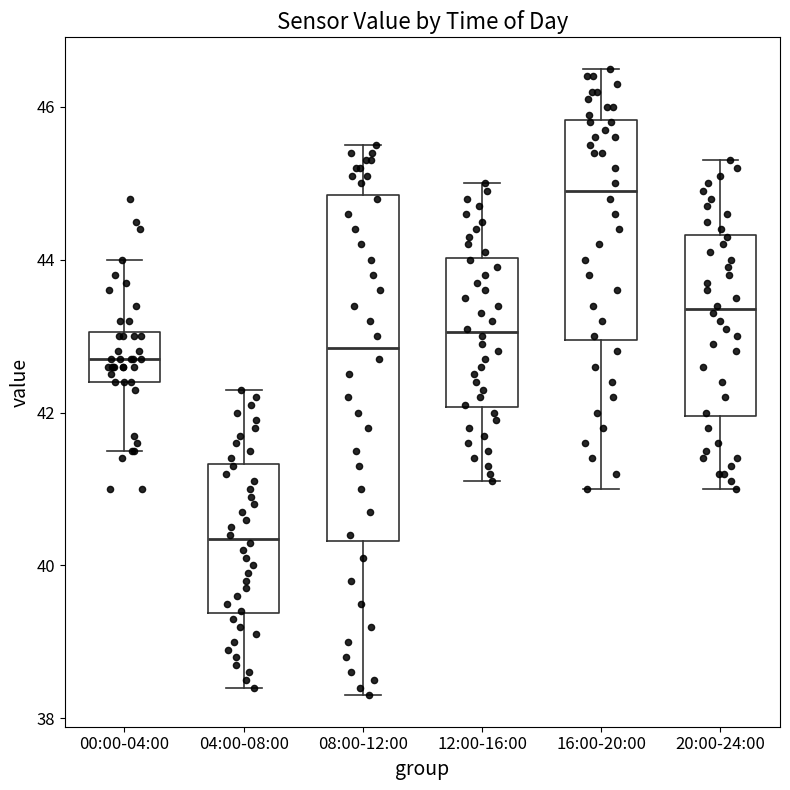

Where is the upper edge of the box for 20:00-24:00 on the y-axis? The values are not printed on the chart, so give them approximately, as read against the axis.

44.4